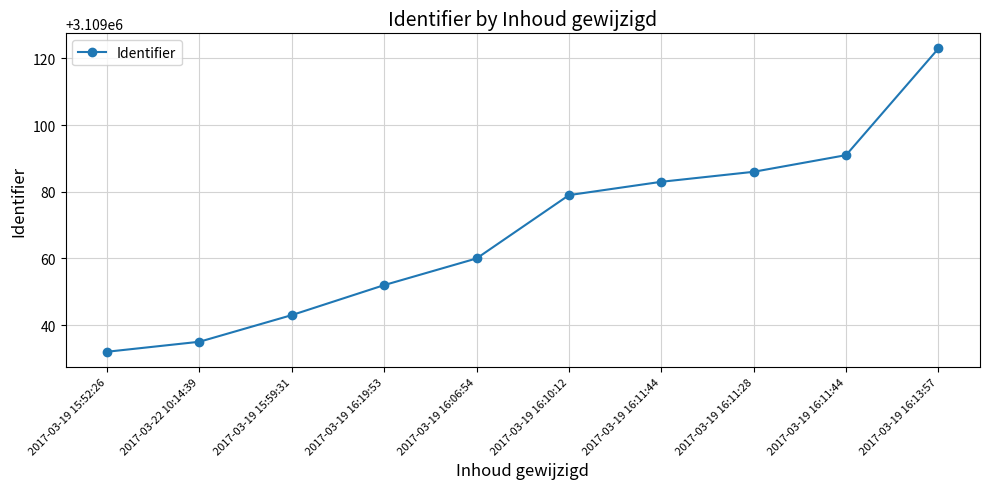

What is the greatest value displayed?

3109123